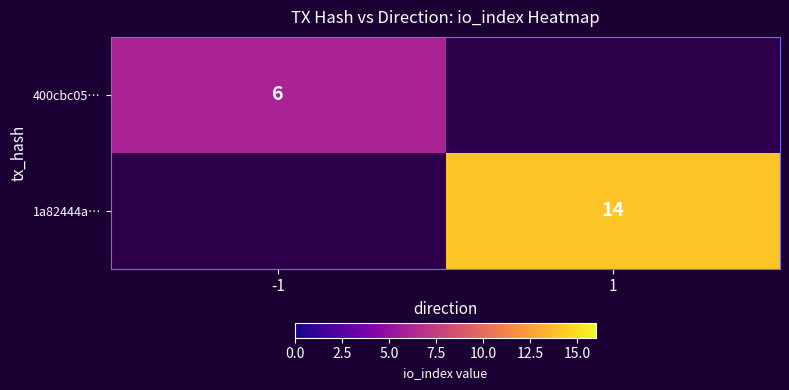

Is the value of 400cbc05… at -1 greater than the value of 1a82444a… at 1?

No